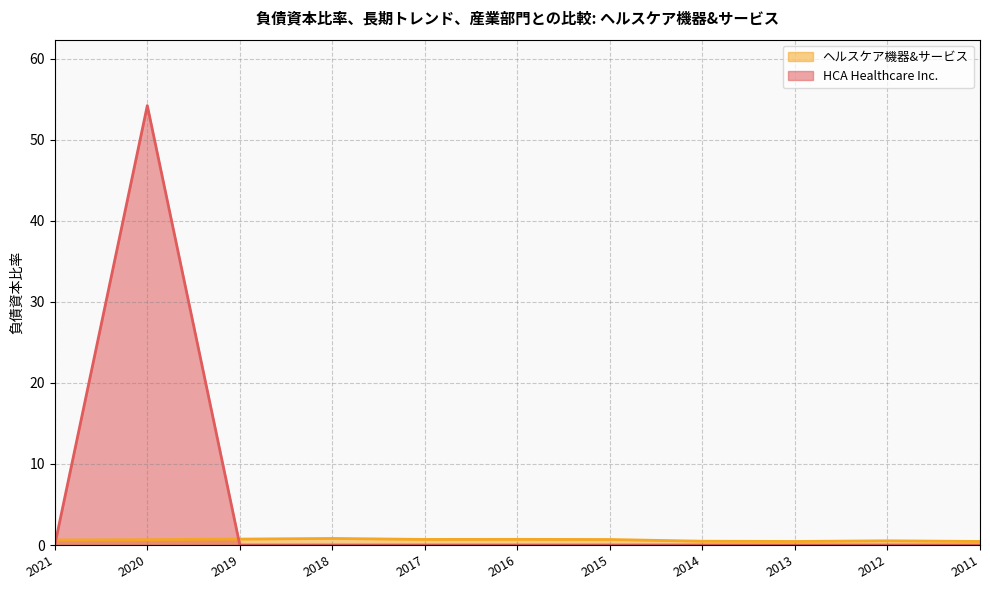

Between 2016 and 2015, which series saw the biggest shift?

ヘルスケア機器&サービス